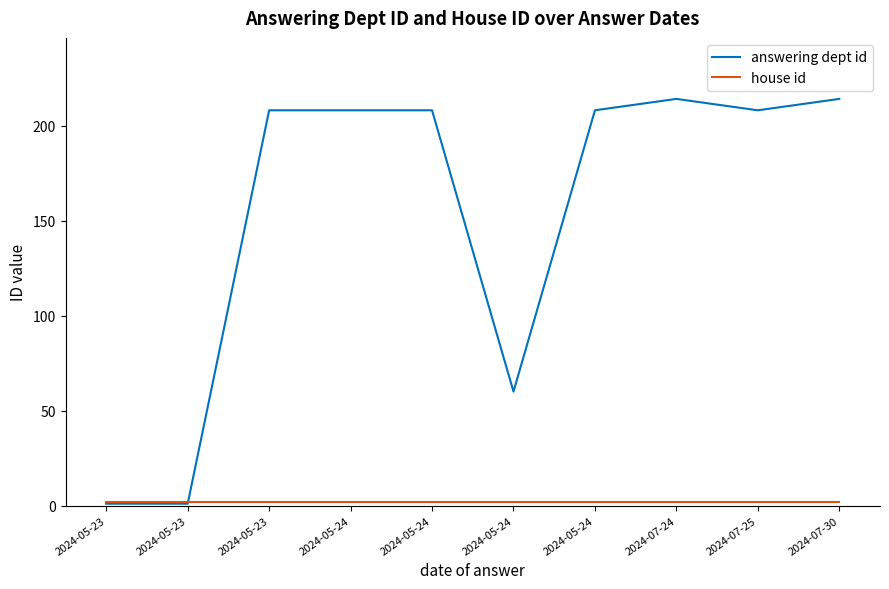

List the series in order of their overall mean, highest first.

answering dept id, house id